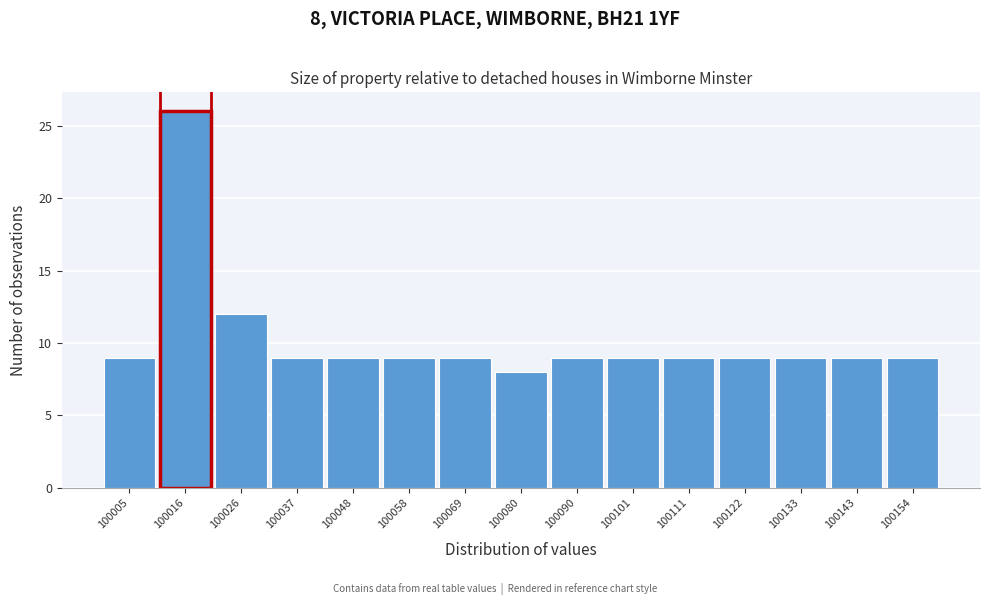

Which range on the x-axis has the tallest bar?

100010 to 100022